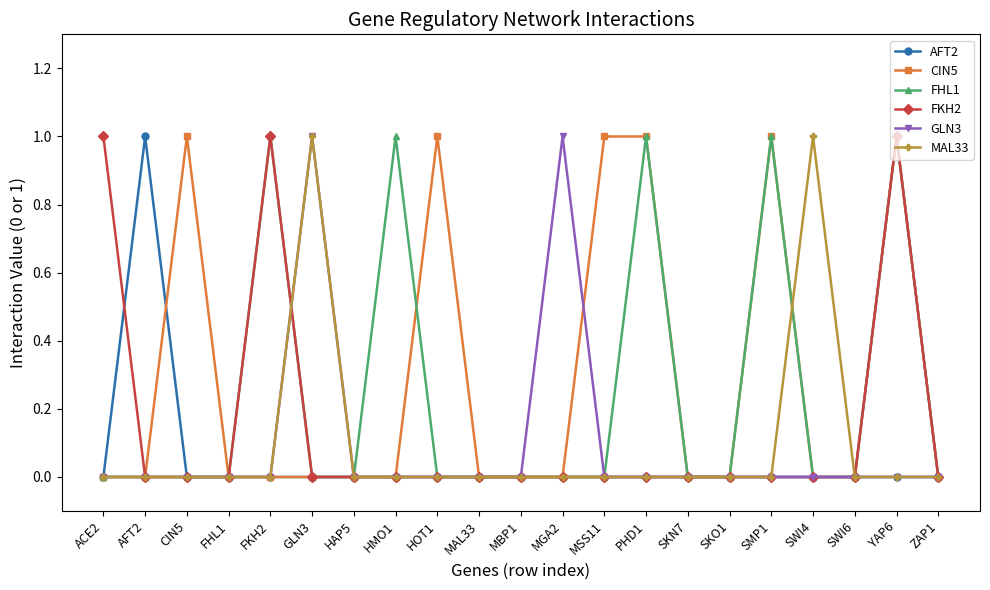

What is the spread (max minus min) of values at MGA2?

1